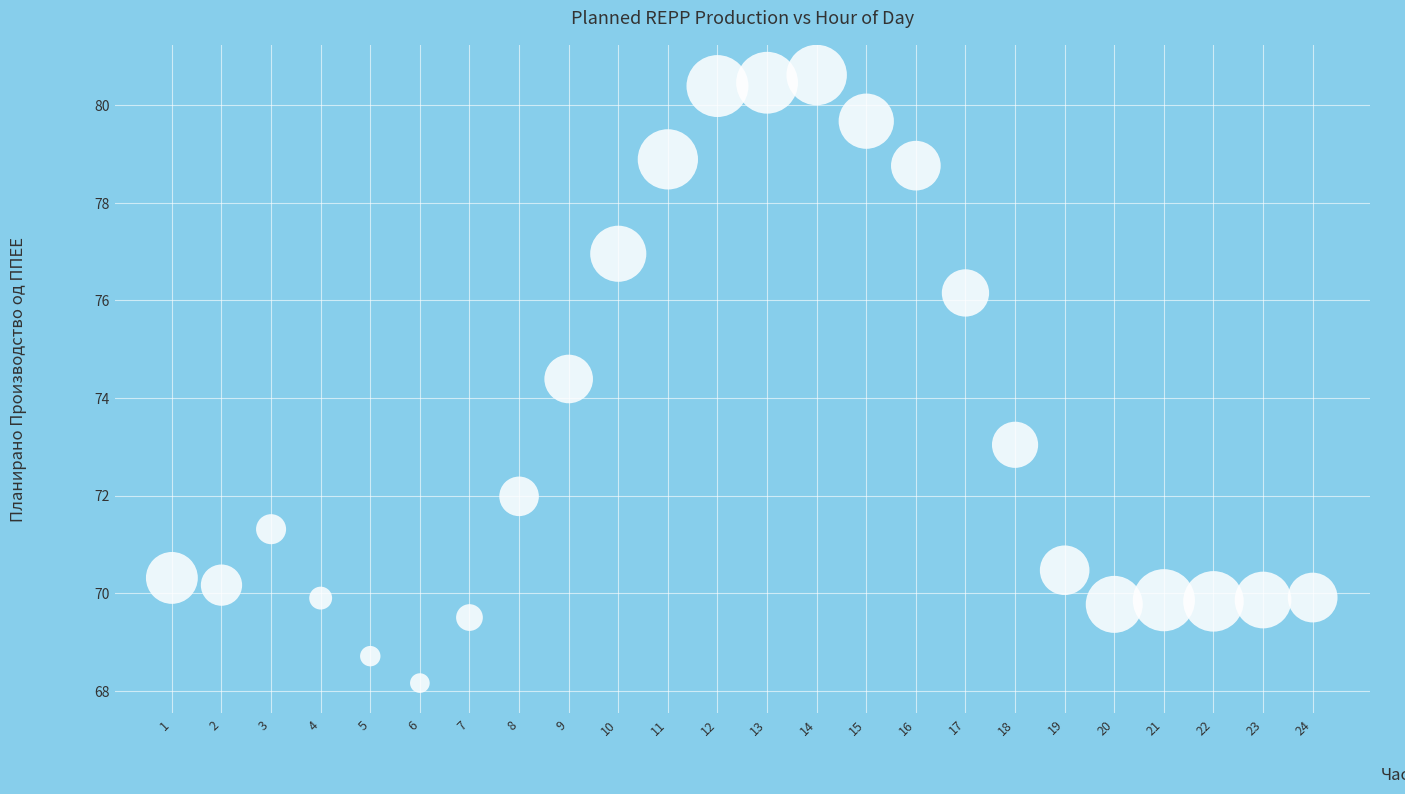

What is the range of X values (max minus min)?

23.0